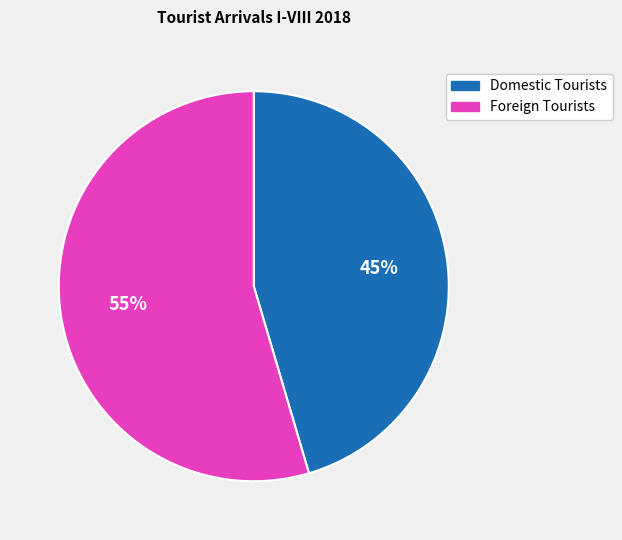

Between Domestic Tourists and Foreign Tourists, which is larger?

Foreign Tourists